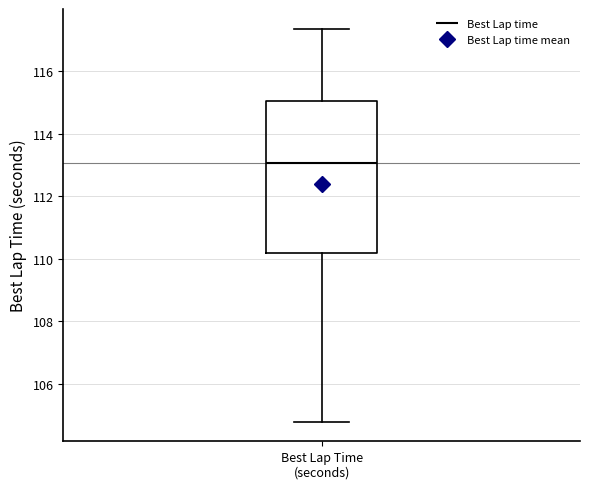

Read this box plot against the y-axis: the position of the median line, the range covered by the box, and the ends of both whiskers. The values are not printed on the chart, so give them approximately, as read against the axis.

median 113.0, box 110.2 to 115.0, whiskers 104.8 to 117.4